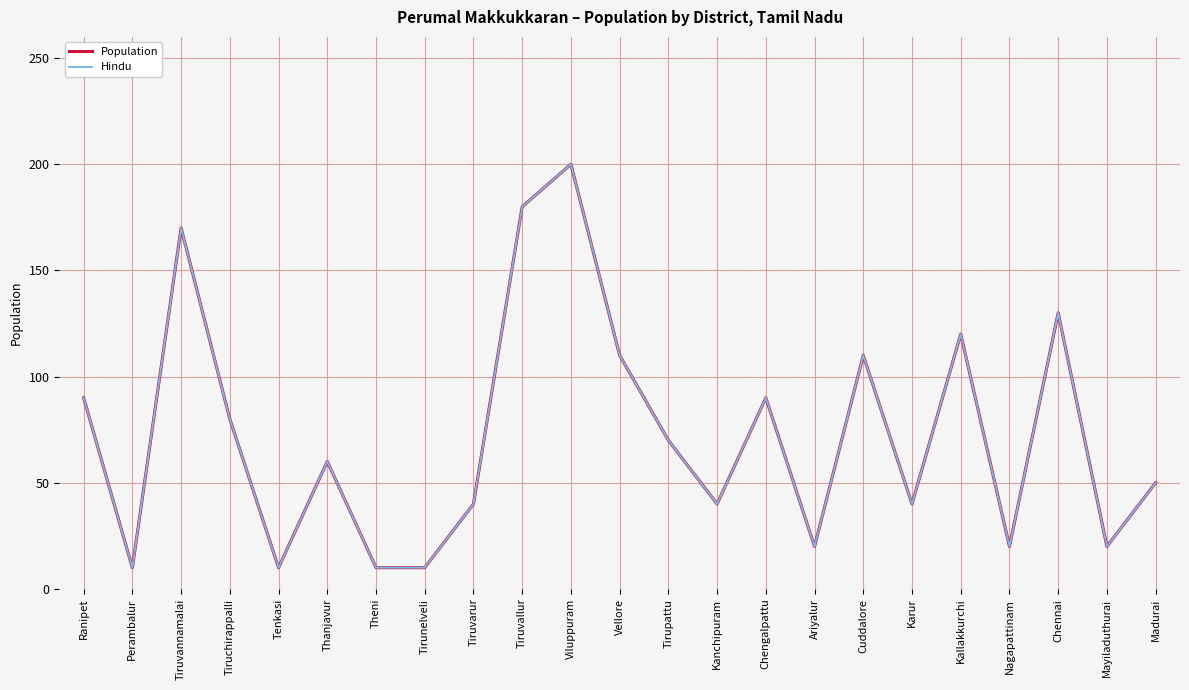

Is this an area chart (filled region under the line)?

No